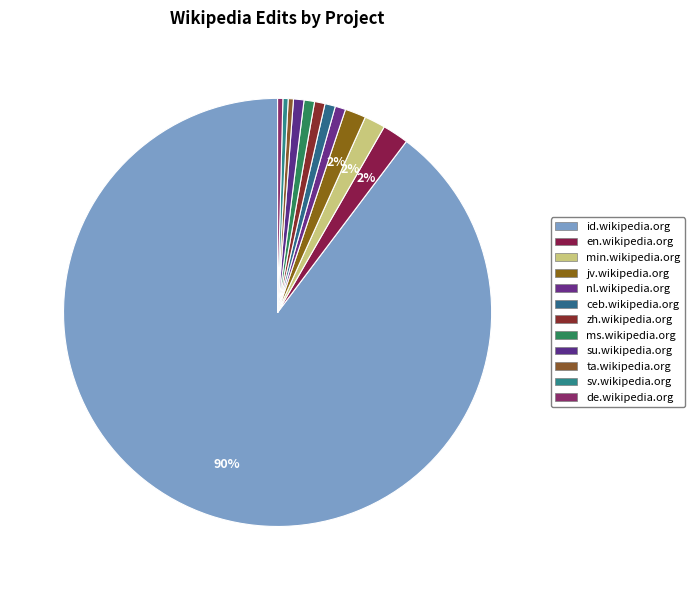

Which category has the smallest portion of the pie?

ta.wikipedia.org